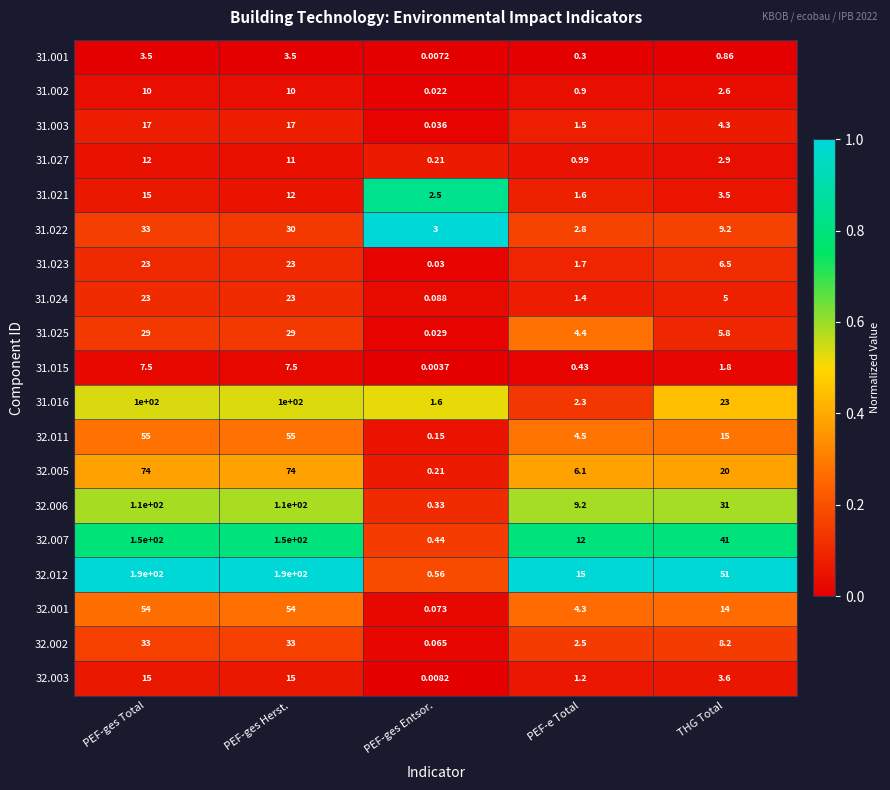

Which series has the largest range (max minus min)?

32.012